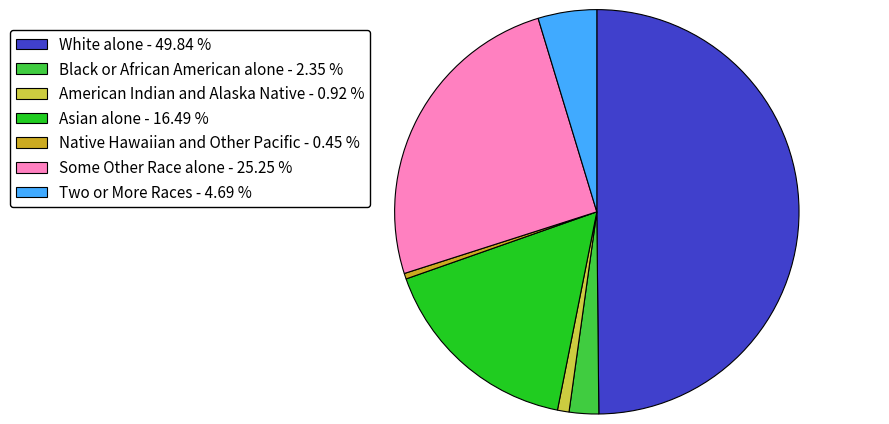

Which has a higher value, White alone - 49.84 % or American Indian and Alaska Native - 0.92 %?

White alone - 49.84 %